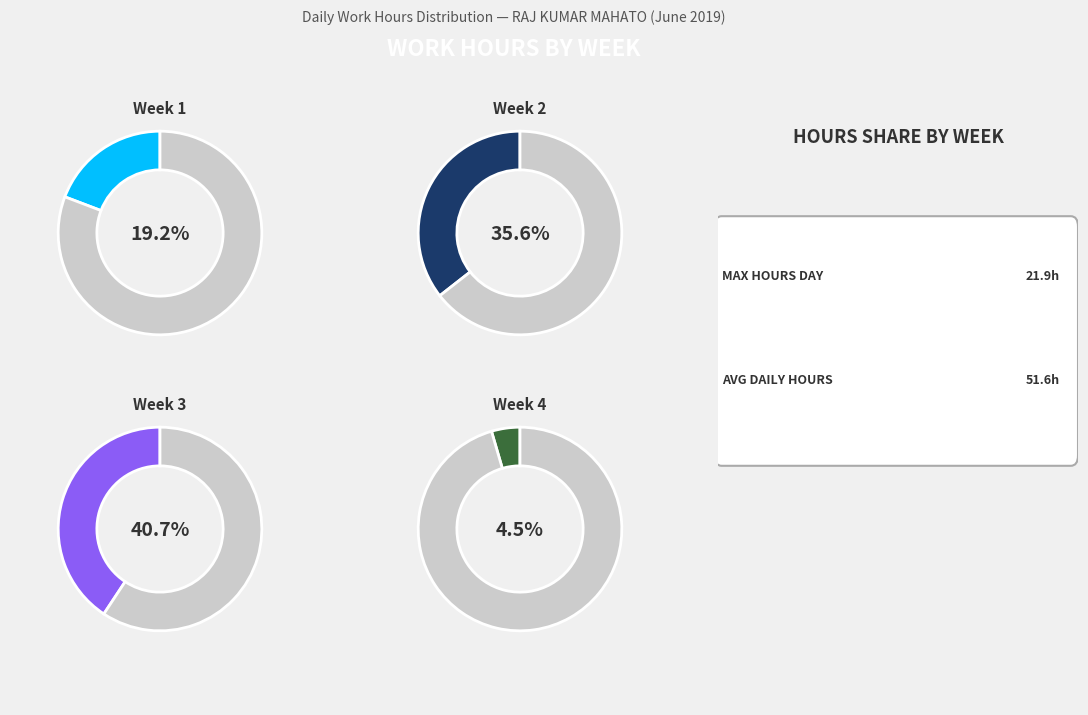

Does any single category account for the majority?

No